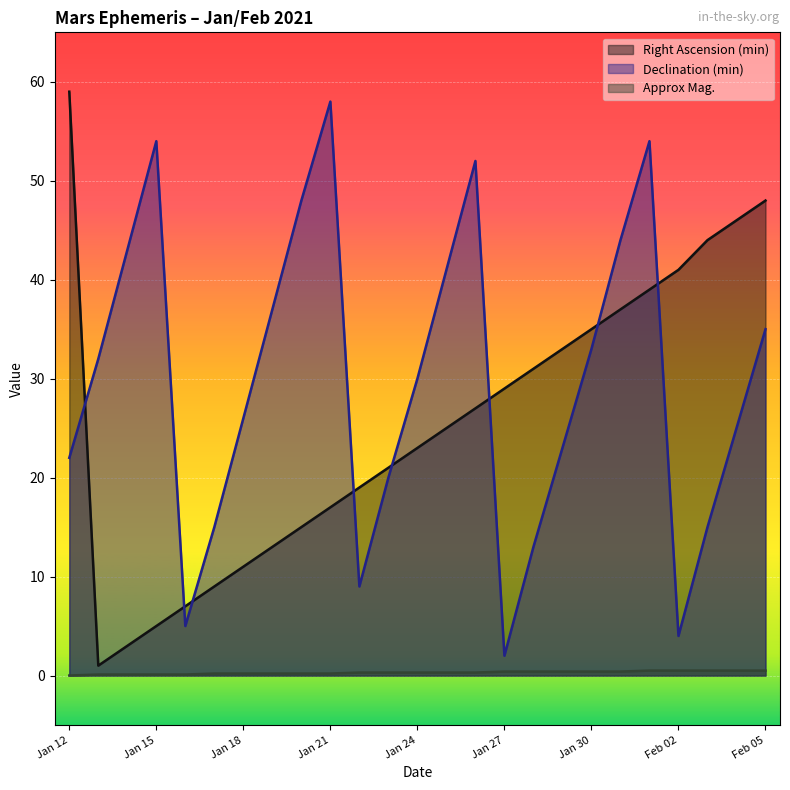

How many data points in Right Ascension (min) are less than 25?

12